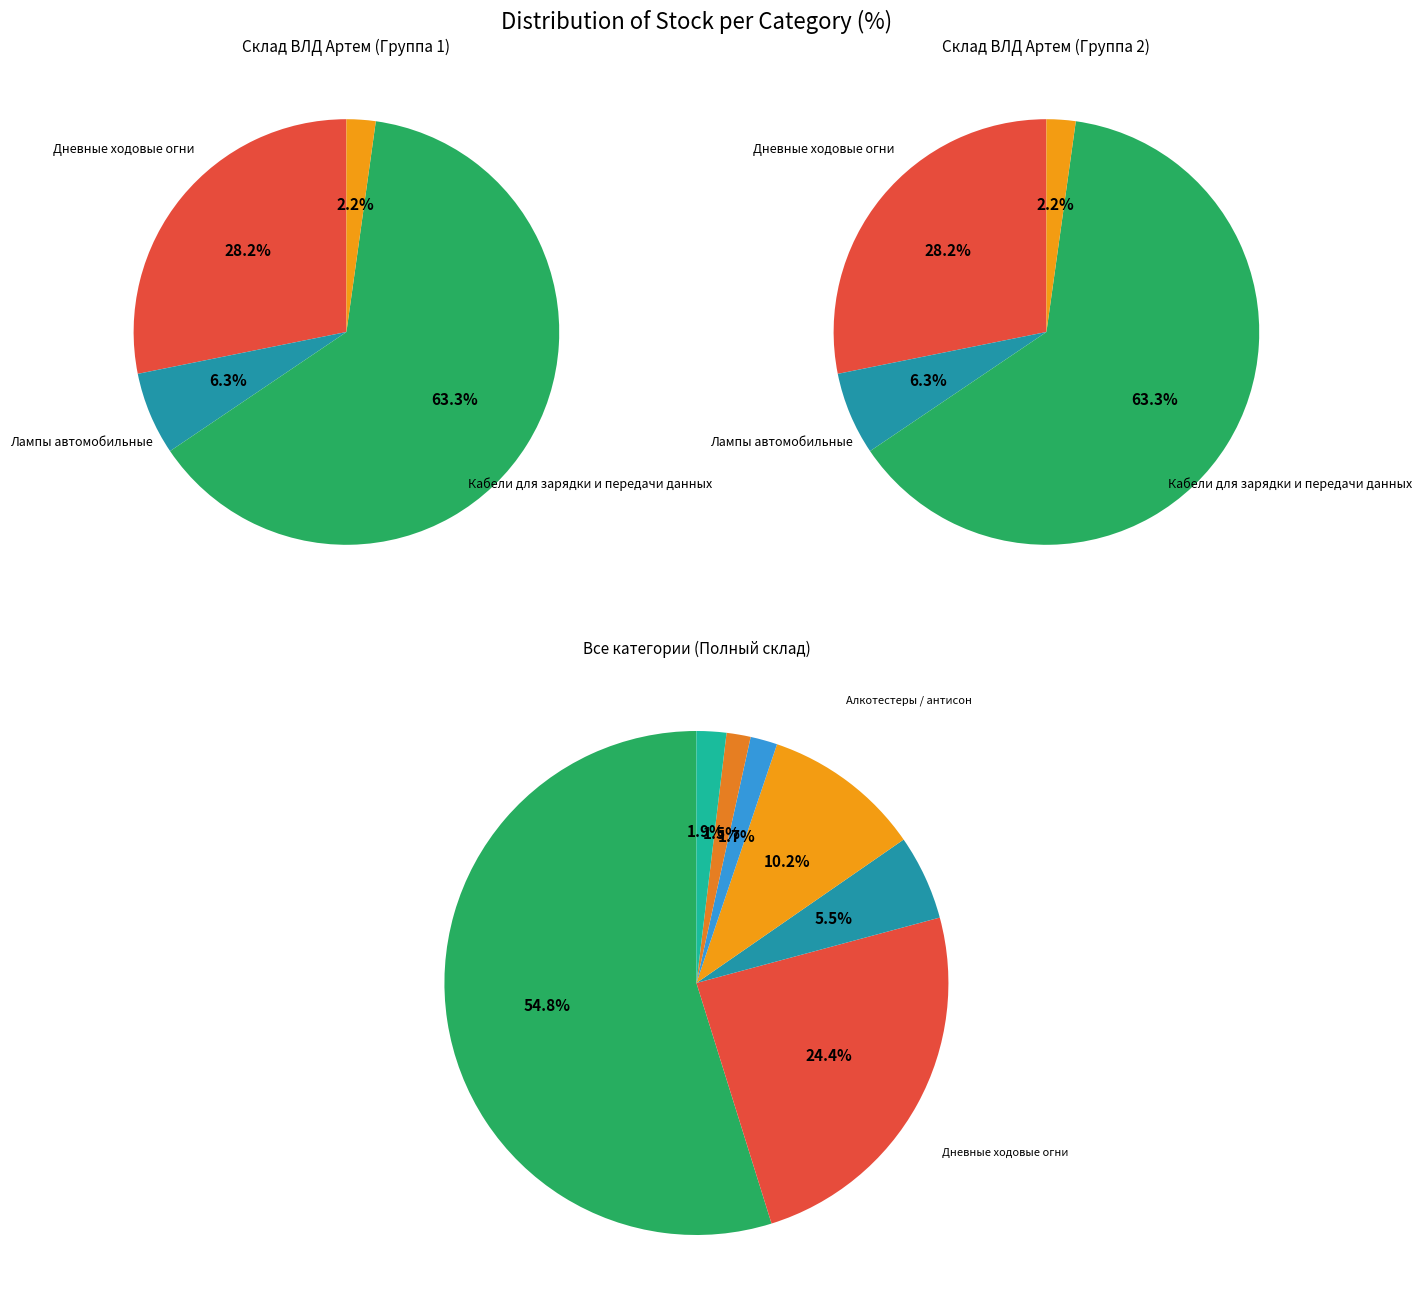

What percentage is the Дневные ходовые огни slice, to the nearest percent?

24%